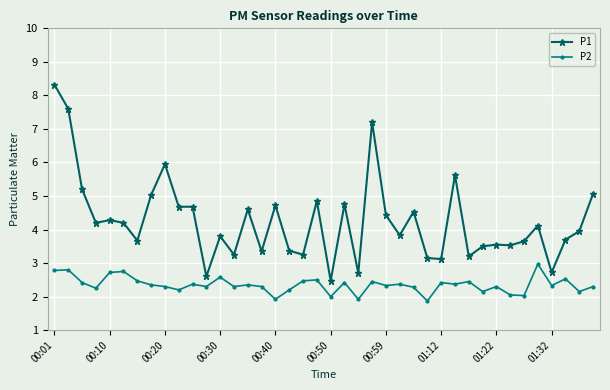

What is the value of the P2 point at the 26th from the left?

2.4